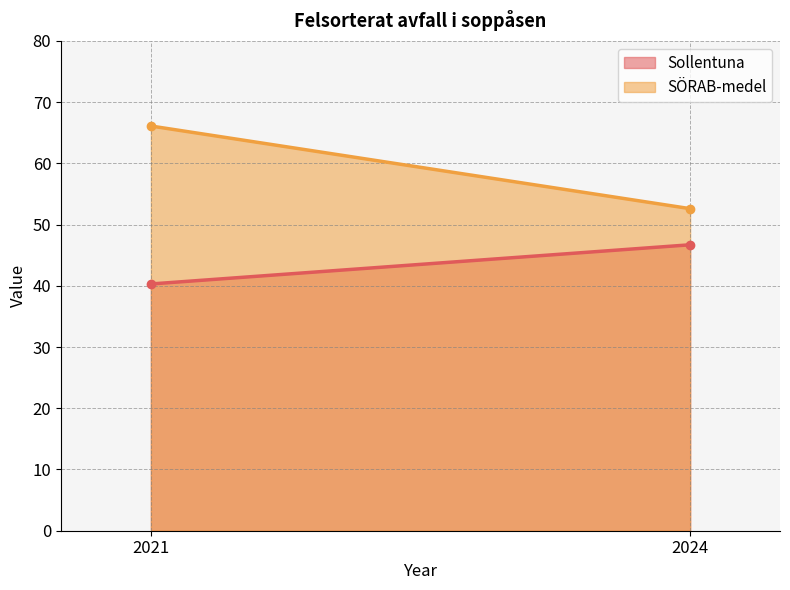

Reading left to right, transcribe all the data shown in this chart.

Sollentuna: 2021=40.3	2024=46.7
SÖRAB-medel: 2021=66.1	2024=52.6